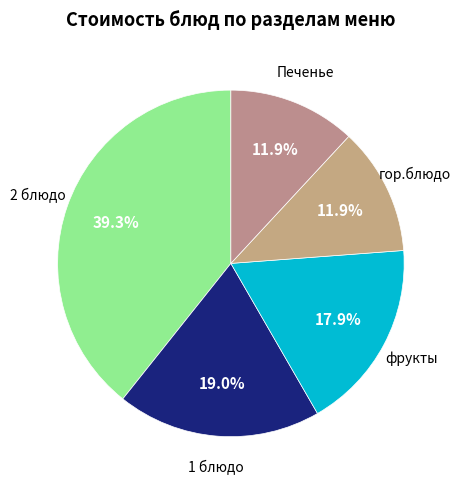

How many segments does this pie chart have?

5